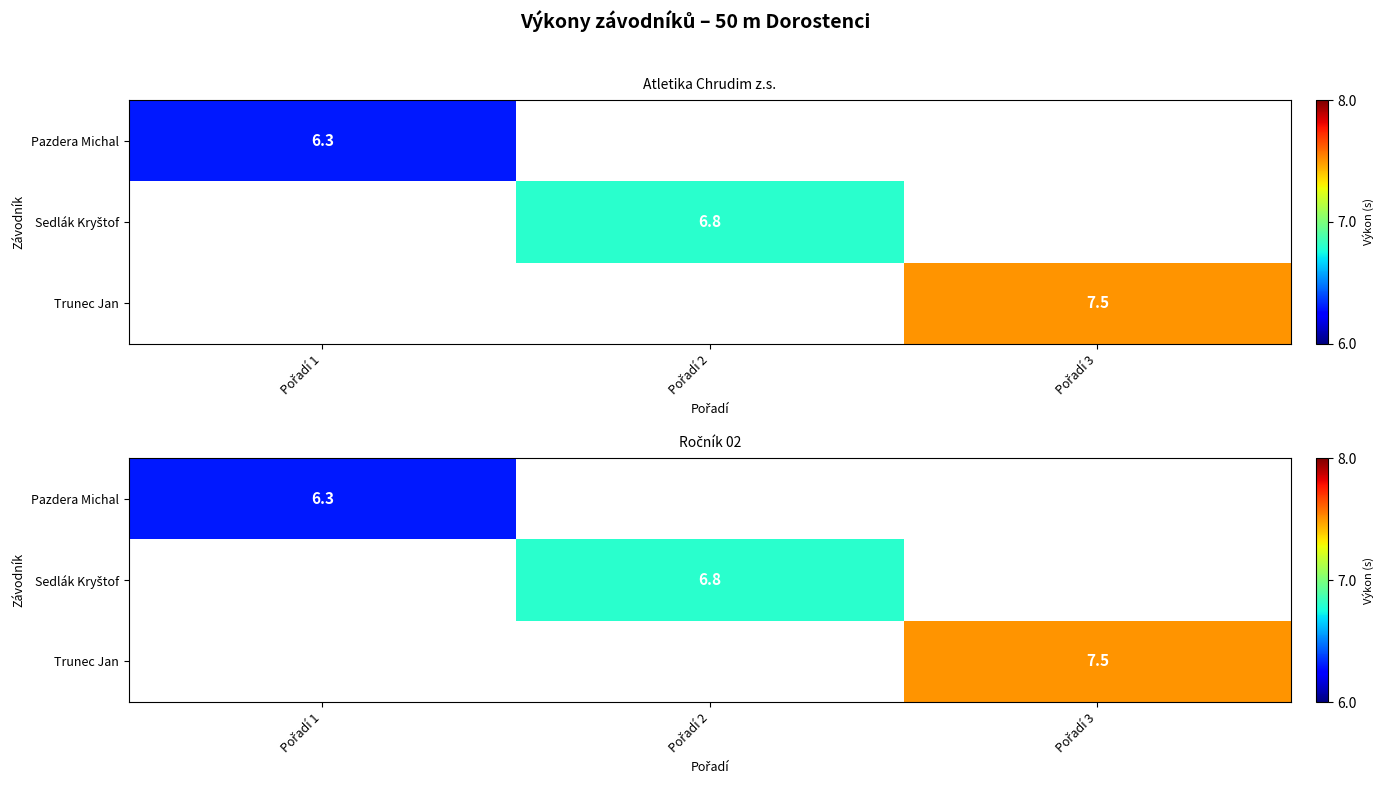

List the labels in order of Sedlák Kryštof value, smallest first.

Pořadí 1, Pořadí 2, Pořadí 3